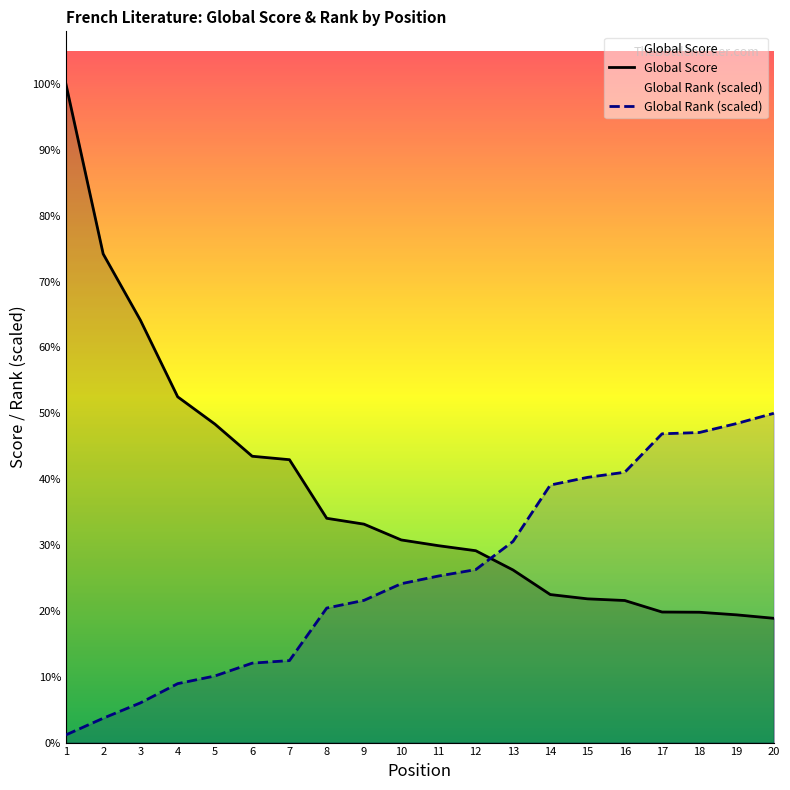

How many data points in Global Rank are above 1592?

10